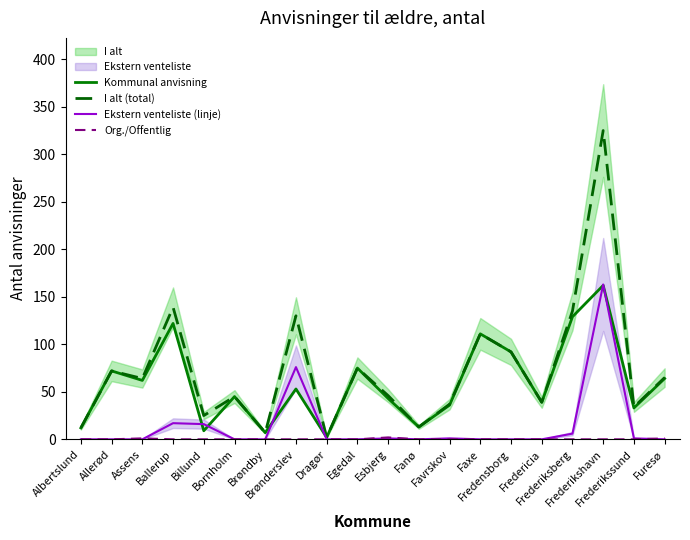

The value of Ekstern venteliste (linje) at Bornholm is -112. True or false?

False